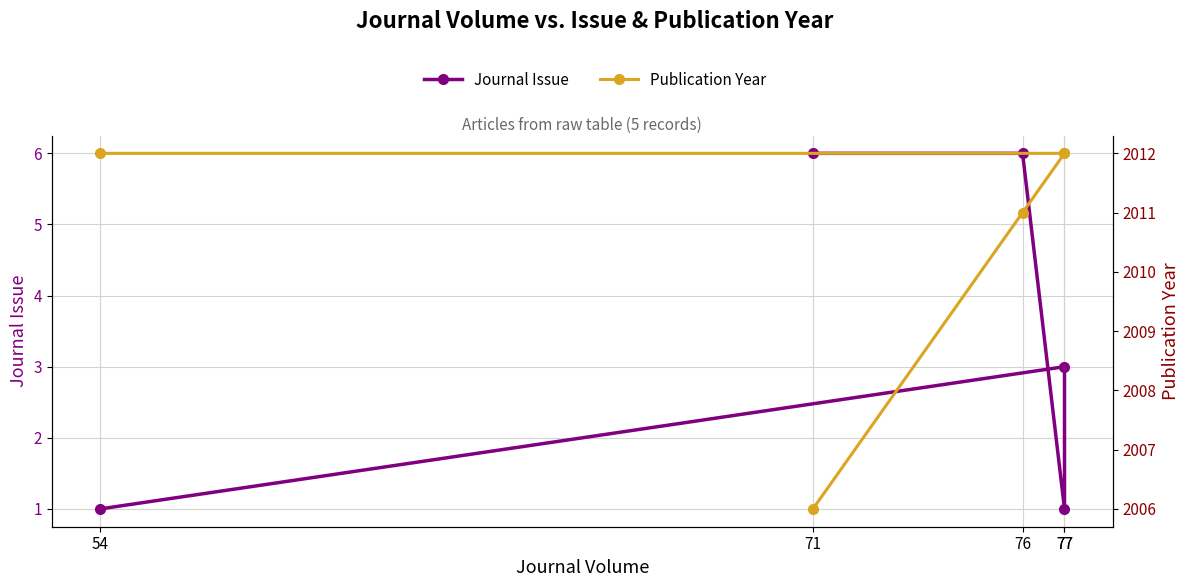

Which category has the highest value in the Publication Year series?

54